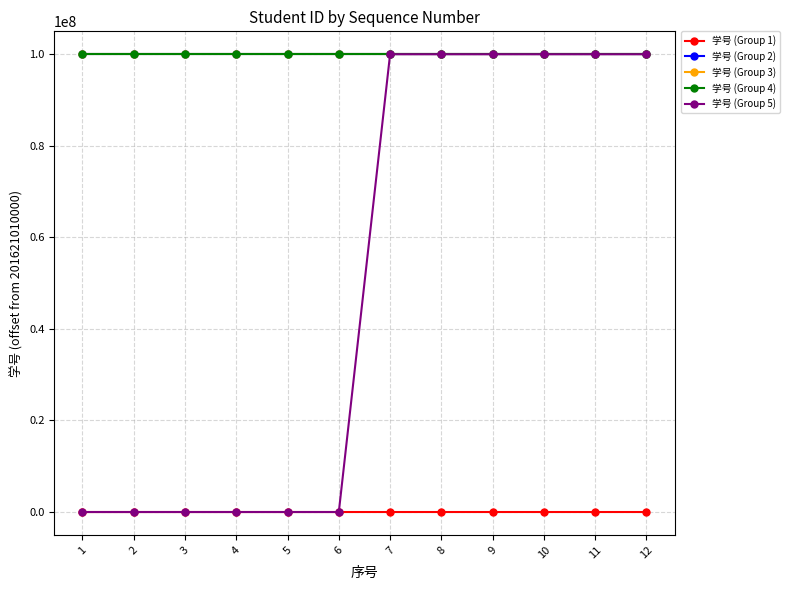

How many data points in 学号 (Group 2) are less than 100000007?

6